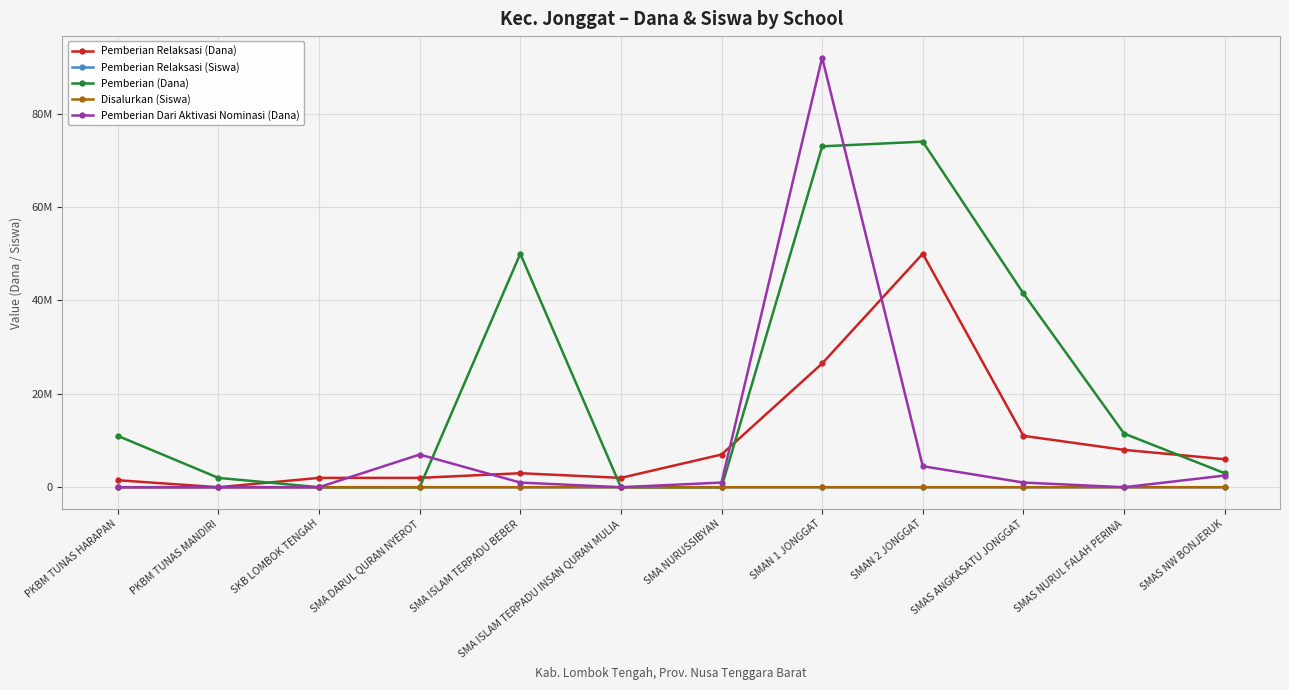

Is it true that Pemberian Relaksasi (Siswa) equals 11 at SMA NURUSSIBYAN?

False